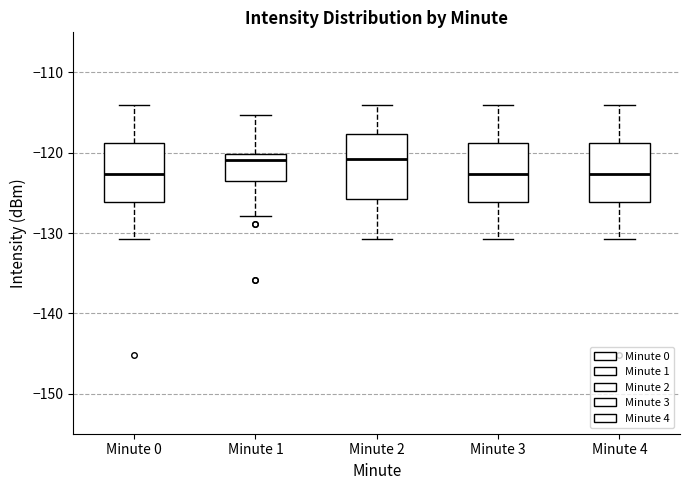

Reading left to right, read every box against the y-axis: the position of its median line, the range the box covers, and the ends of its whiskers. The values are not printed on the chart, so give them approximately, as read against the axis.

Minute 0: median -123, box -126 to -119, whiskers -131 to -114
Minute 1: median -121, box -123 to -120, whiskers -128 to -115
Minute 2: median -121, box -126 to -118, whiskers -131 to -114
Minute 3: median -123, box -126 to -119, whiskers -131 to -114
Minute 4: median -123, box -126 to -119, whiskers -131 to -114